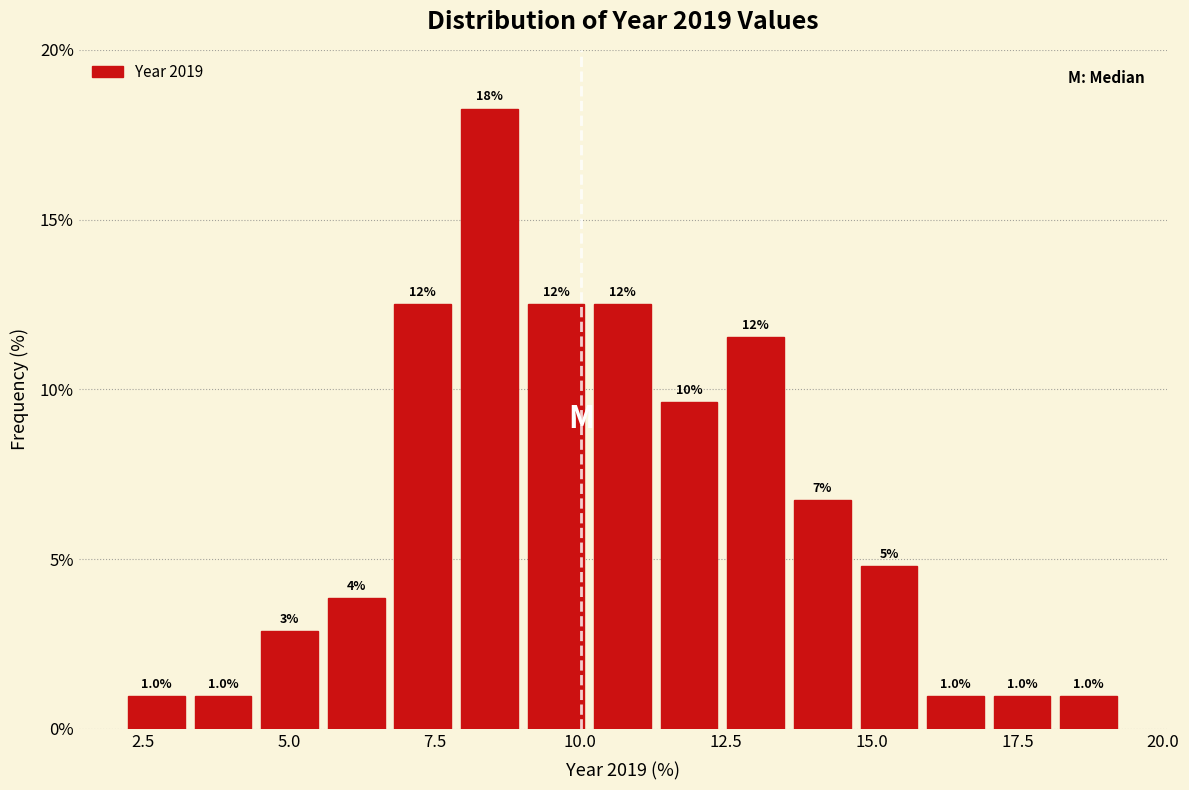

Read against the x-axis, roughly where is the centre of the tallest bar?

8.5